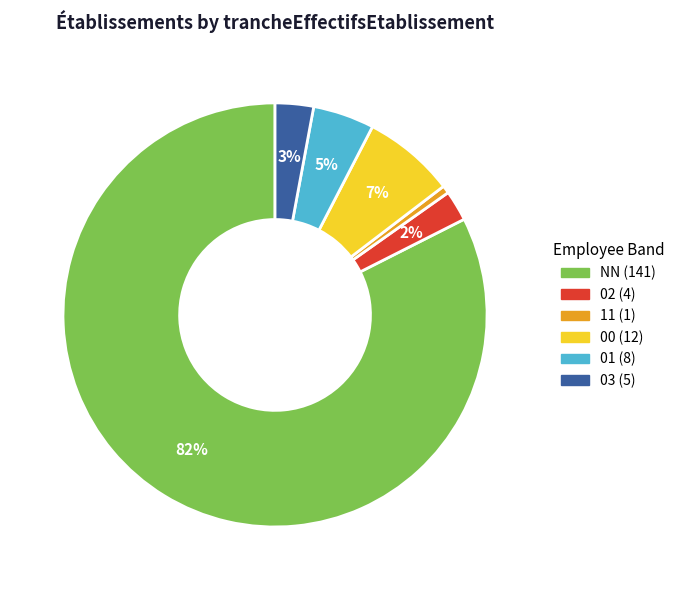

Count the number of slices in the pie.

6